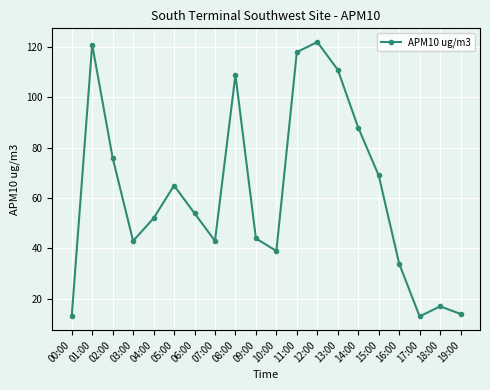

What is the sum of the values at 10:00 and 18:00?

56